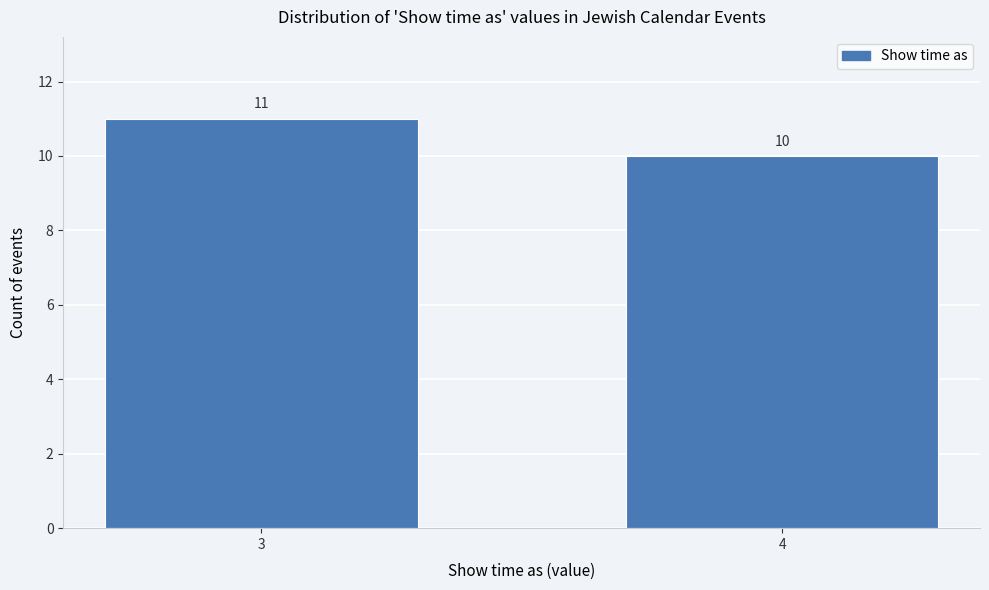

Reading left to right, list all the values displayed in this chart.

11	10